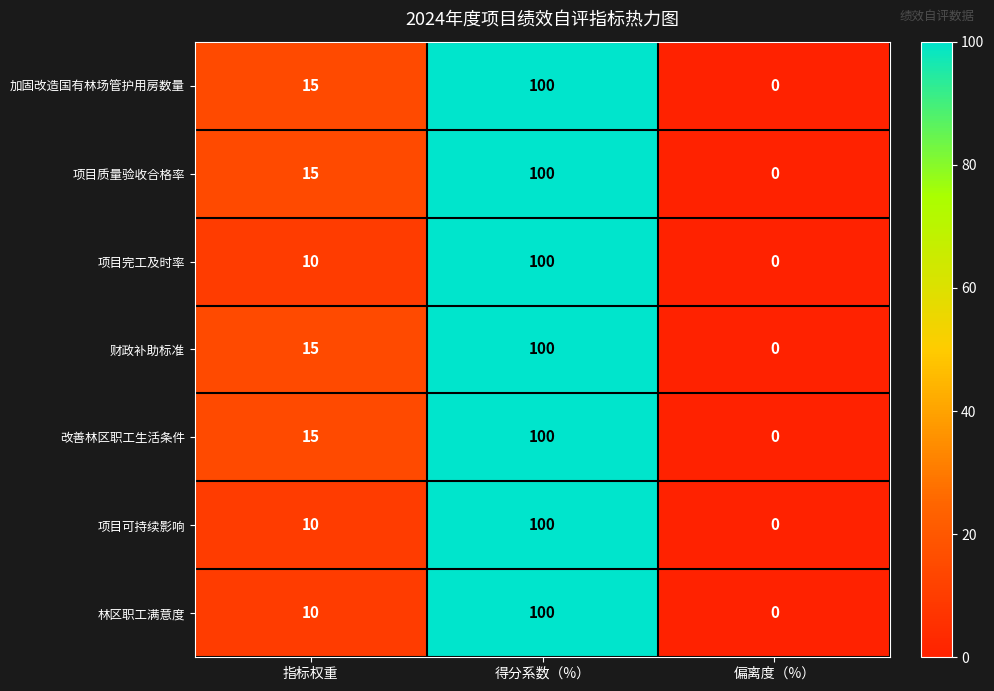

Reading left to right, transcribe all the data shown in this chart.

加固改造国有林场管护用房数量: 15	100	0
项目质量验收合格率: 15	100	0
项目完工及时率: 10	100	0
财政补助标准: 15	100	0
改善林区职工生活条件: 15	100	0
项目可持续影响: 10	100	0
林区职工满意度: 10	100	0